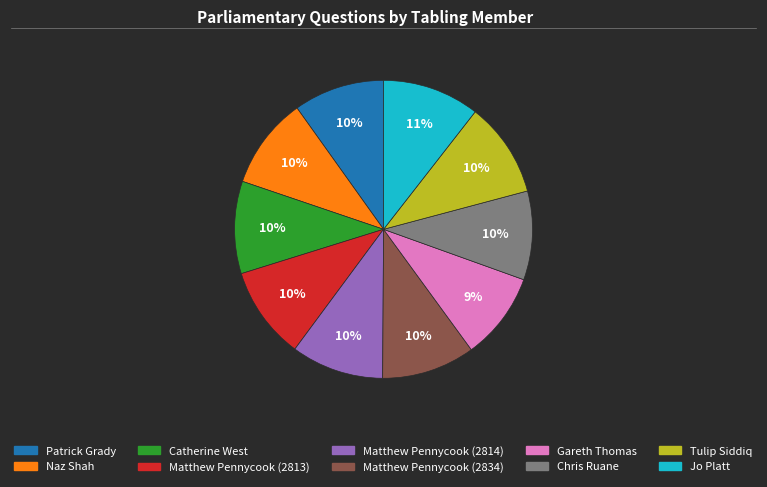

Approximately how many times larger is the value at Matthew Pennycook (2813) compared to Chris Ruane?

1.0